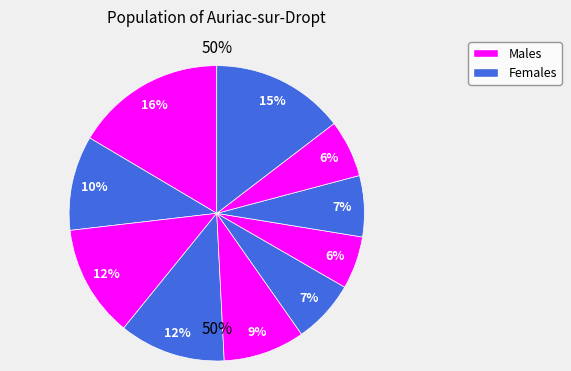

To the nearest percent, what is the difference between the pct15 and pct95 slice percentages?

4%